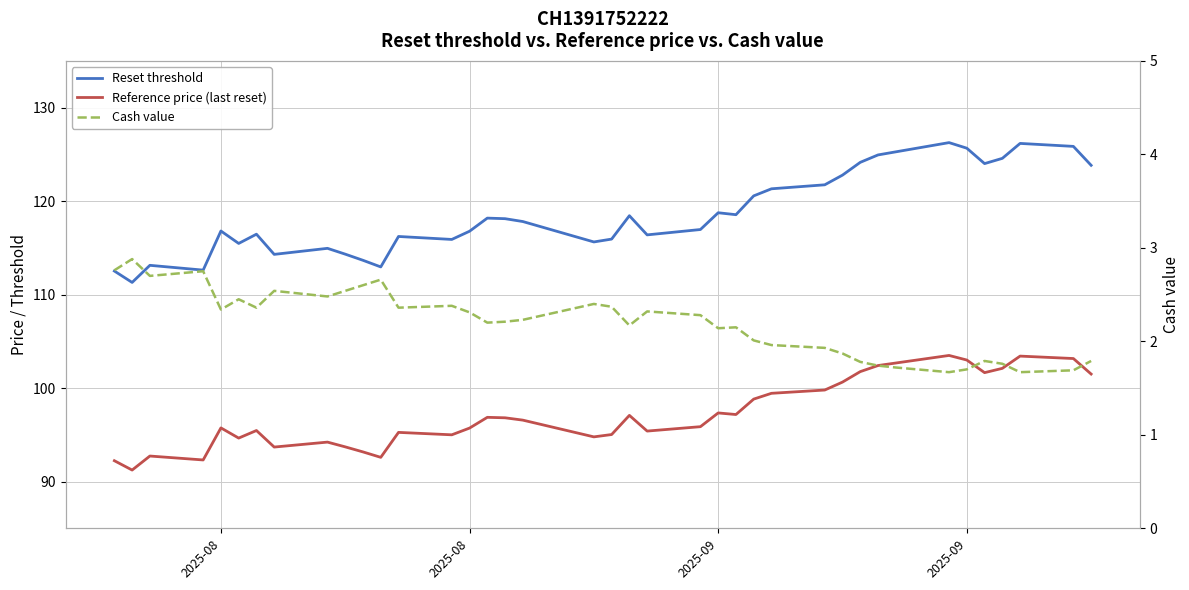

True or false: Reset threshold and Reference price (last reset) intersect in this chart.

False